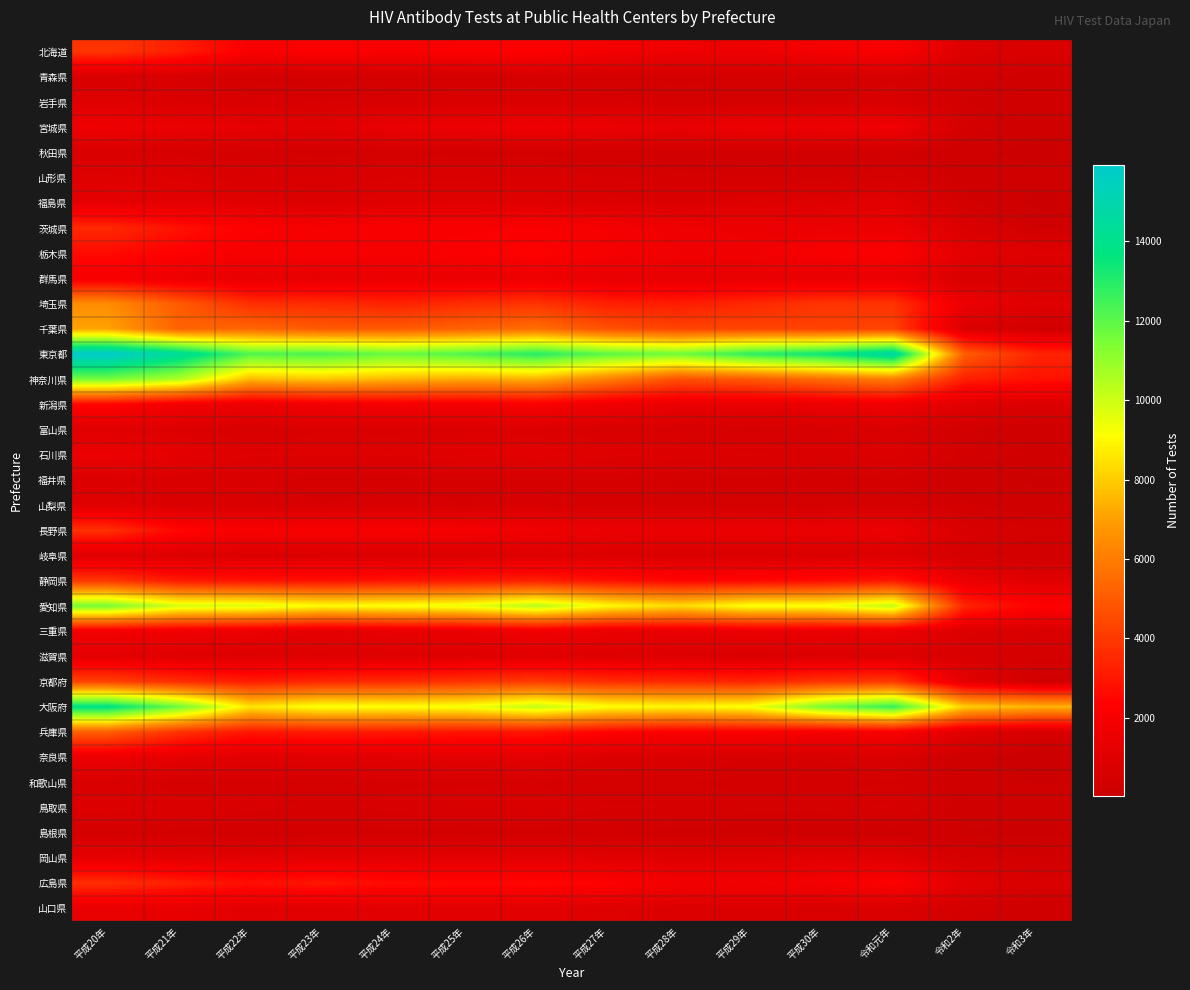

Which series has the largest range (max minus min)?

東京都